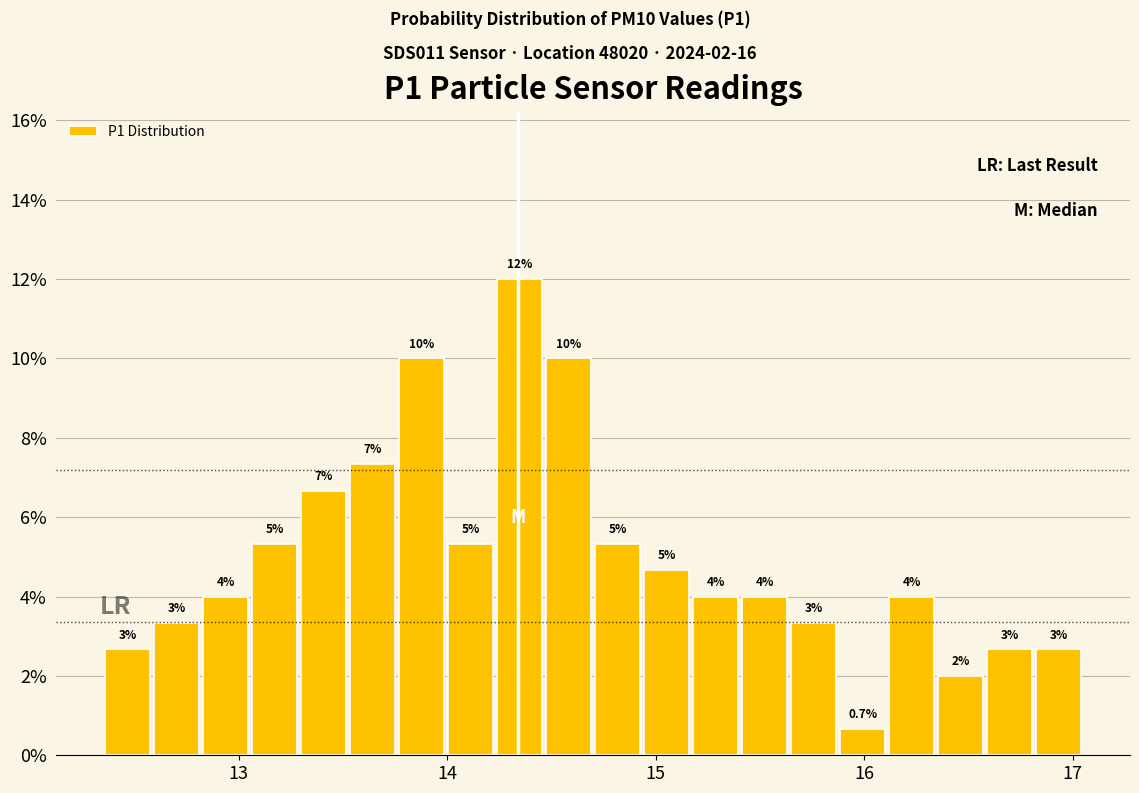

Read against the x-axis, roughly where is the centre of the tallest bar?

14.3